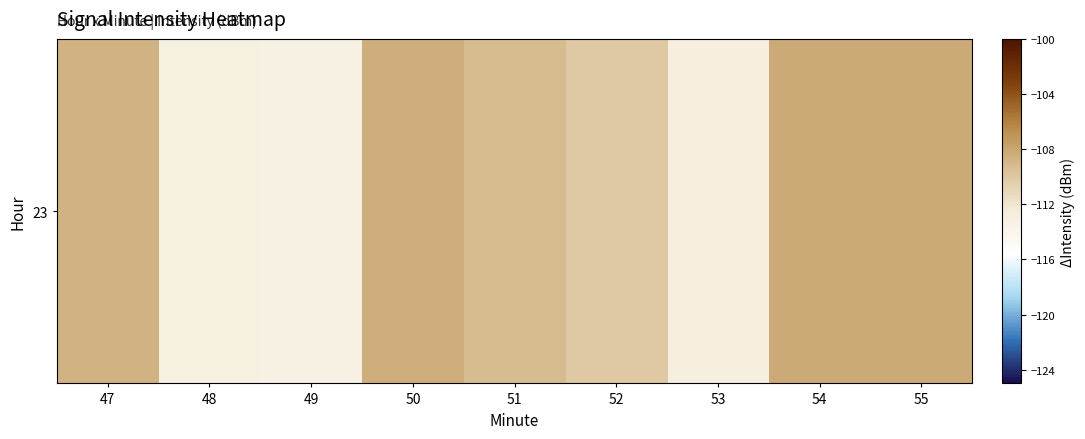

At which label does the data first exceed -109?

47